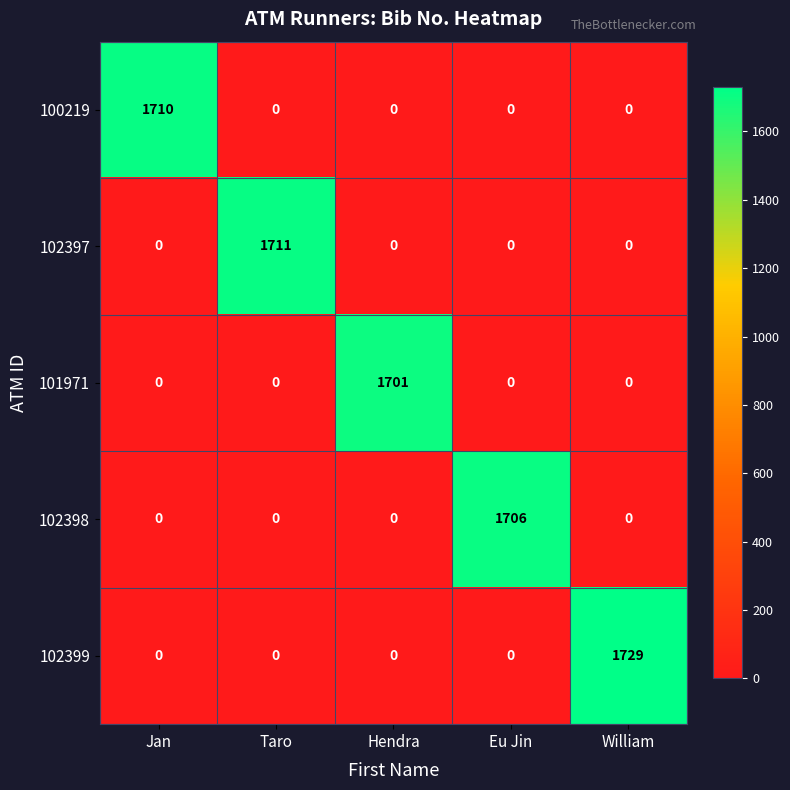

Which label corresponds to the largest value in the chart?

William